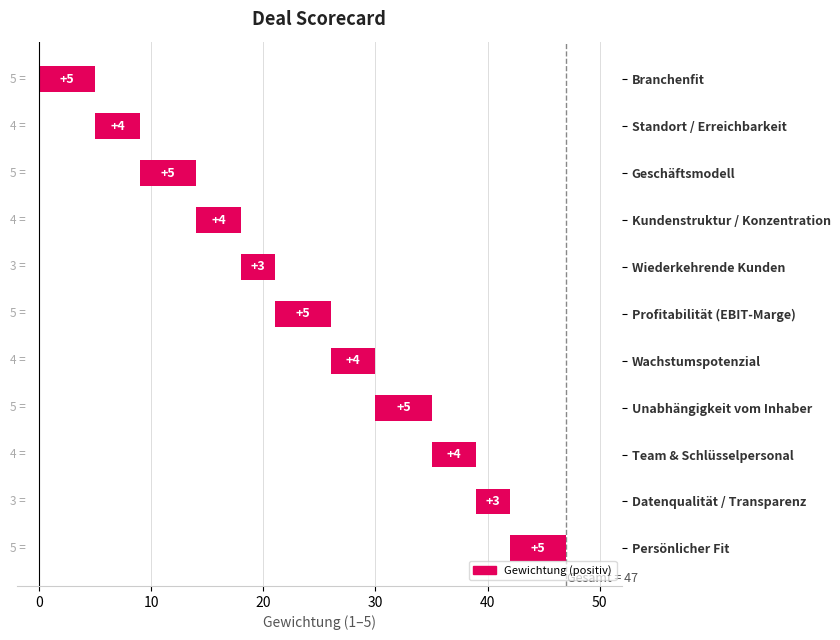

What is the ratio of the value at Standort / Erreichbarkeit to the value at Branchenfit?

0.8